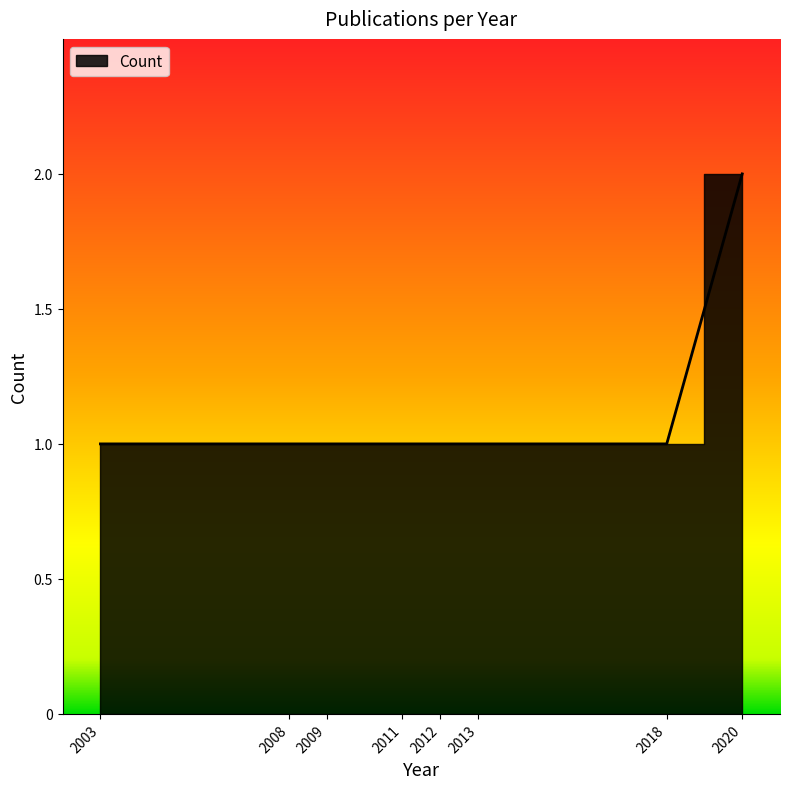

Which has a higher value, 2013 or 2012?

2013